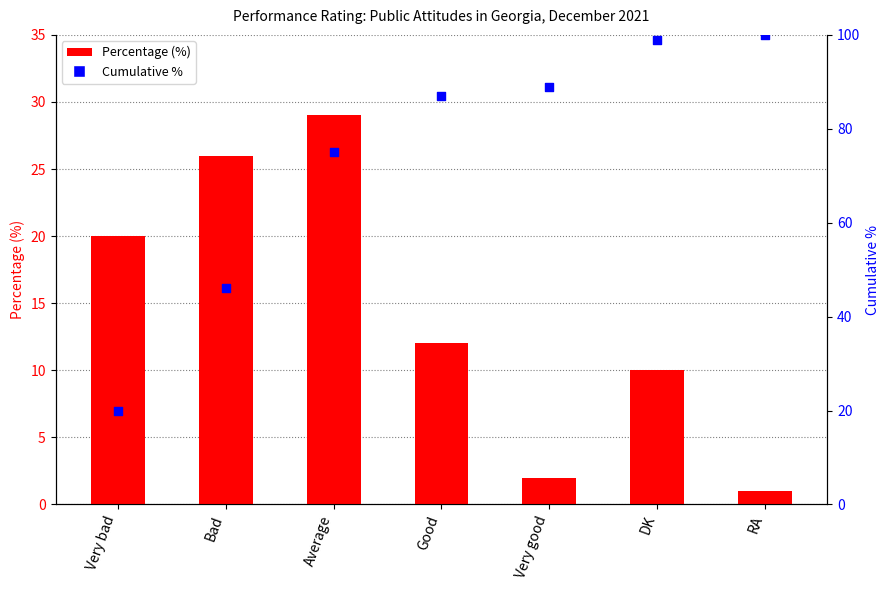

At which category is the sum across all series the highest?

DK